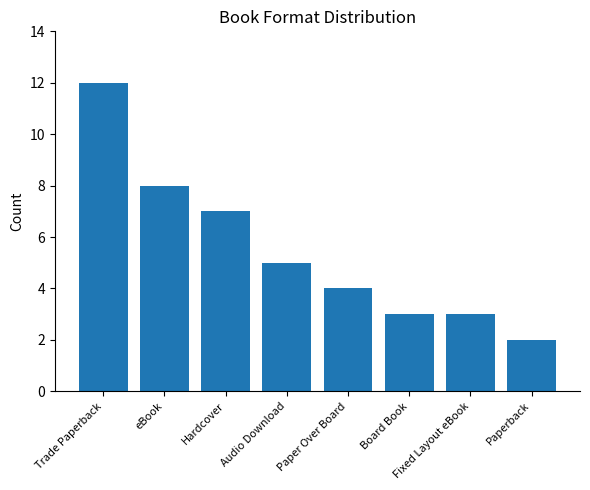

Is it true that the value at Audio Download is 7?

False